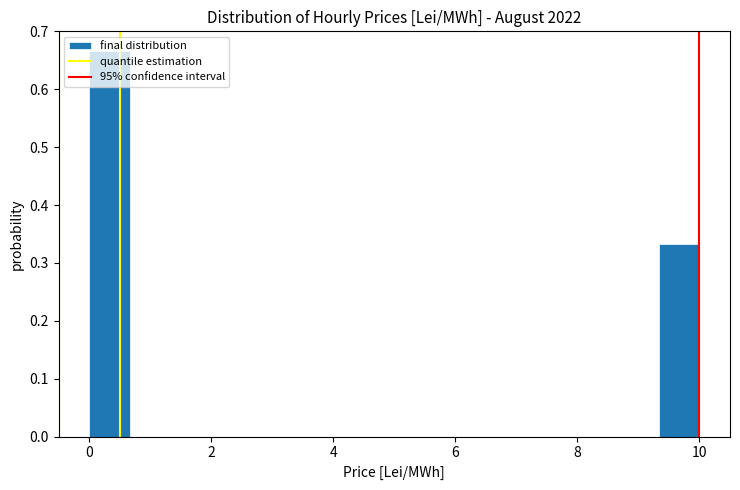

Around what value on the x-axis is the tallest bar? Give the approximate position of its centre, as read against the axis.

0.4